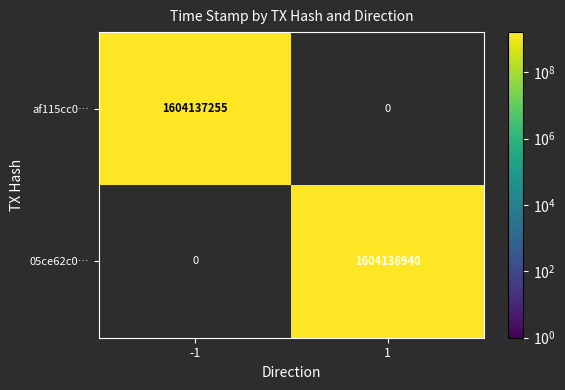

Reading left to right, extract all data points from this chart.

af115cc0746d154842cd5811f6e6c51e0aa4710: -1	1604137255
05ce62c07bd29bf5c0821c44cbd567099fca0a2: 1	1604136940